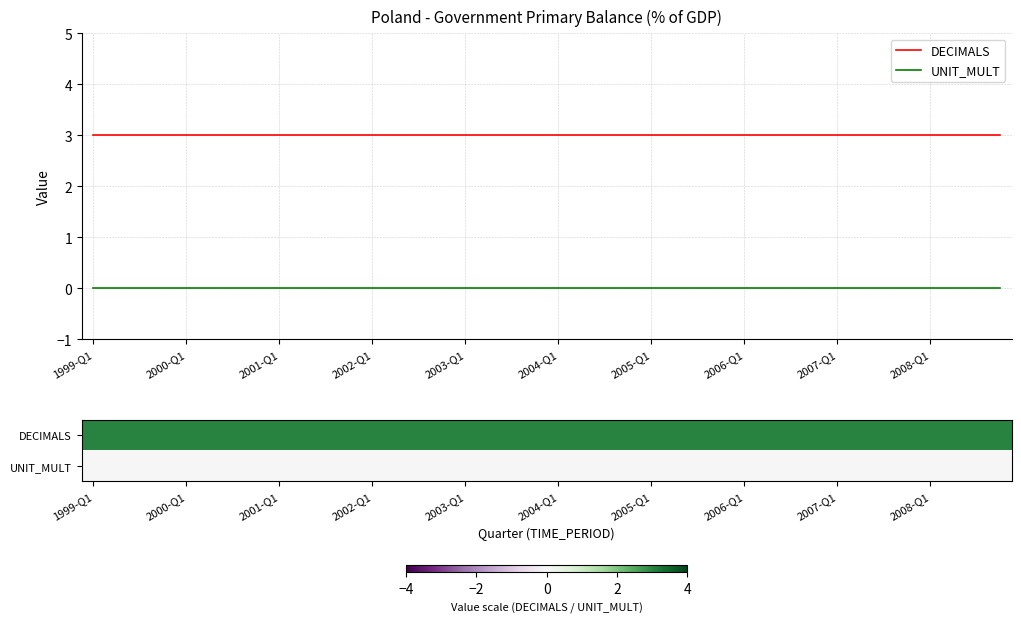

Between 1999-Q1 and 2000-Q1, which is larger?

1999-Q1